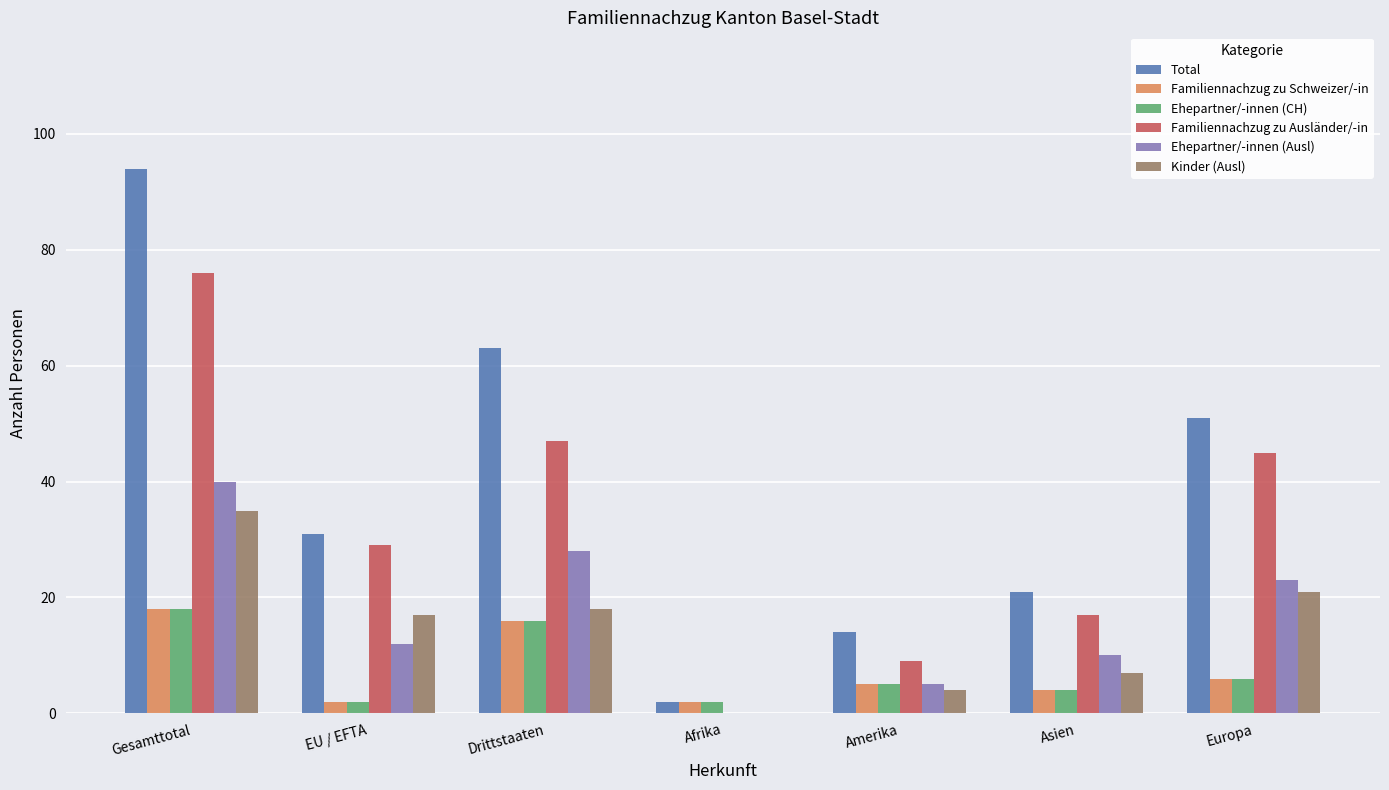

What is the difference between the Familiennachzug zu Schweizer/-in values at Amerika and Asien?

1